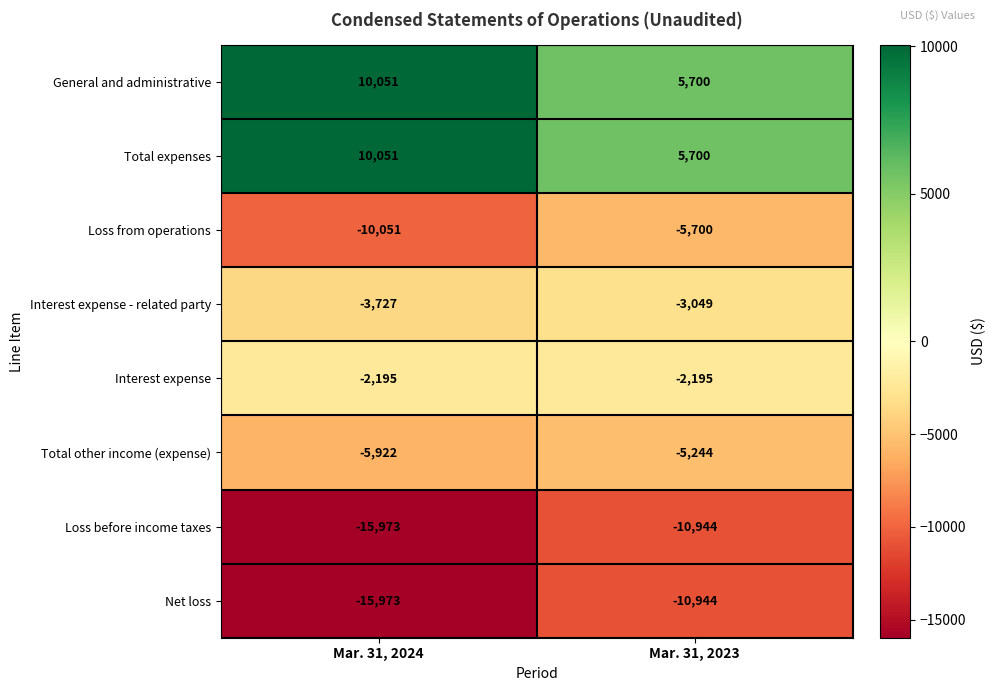

What is the average value of the Loss before income taxes series?

-13458